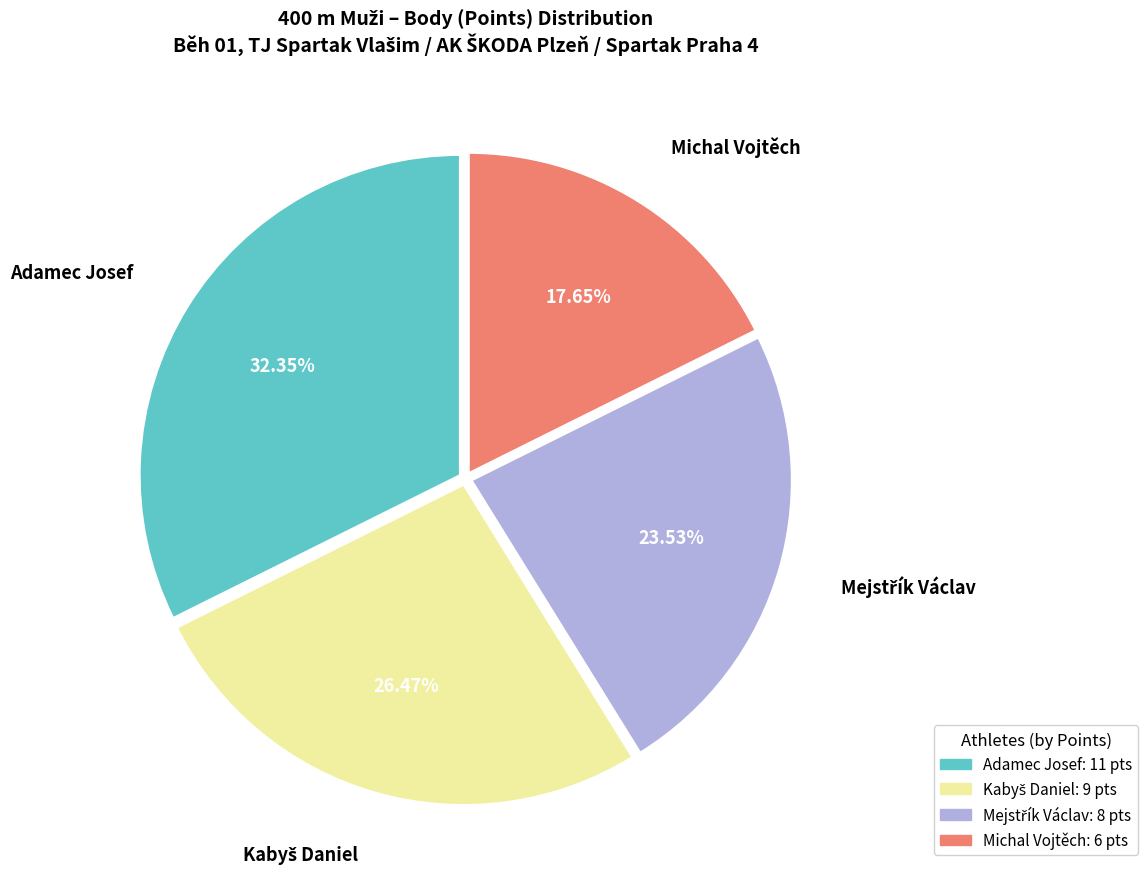

Is Adamec Josef the majority of the pie?

No